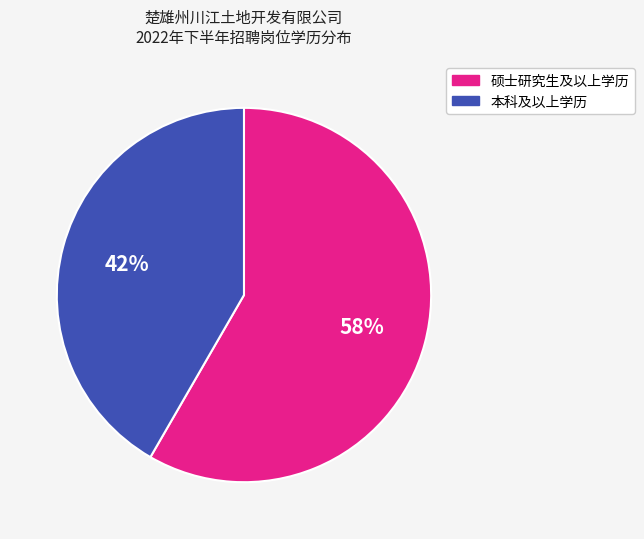

Does any single category account for the majority?

Yes